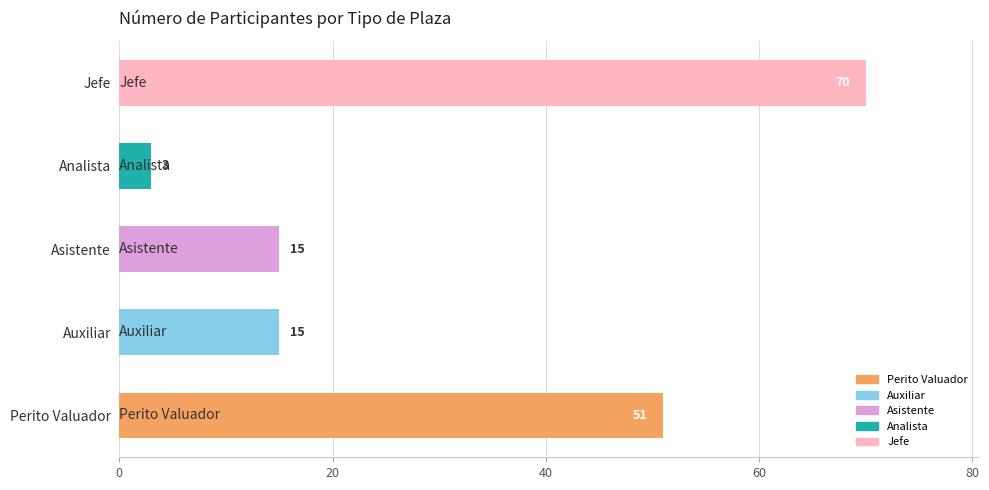

Which category has the highest value across all series?

Jefe